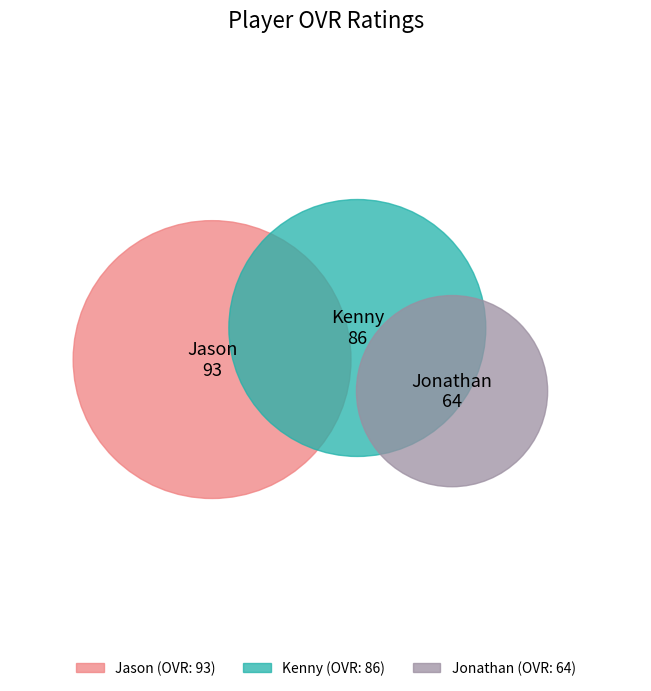

To the nearest percent, what is the average slice percentage?

33%